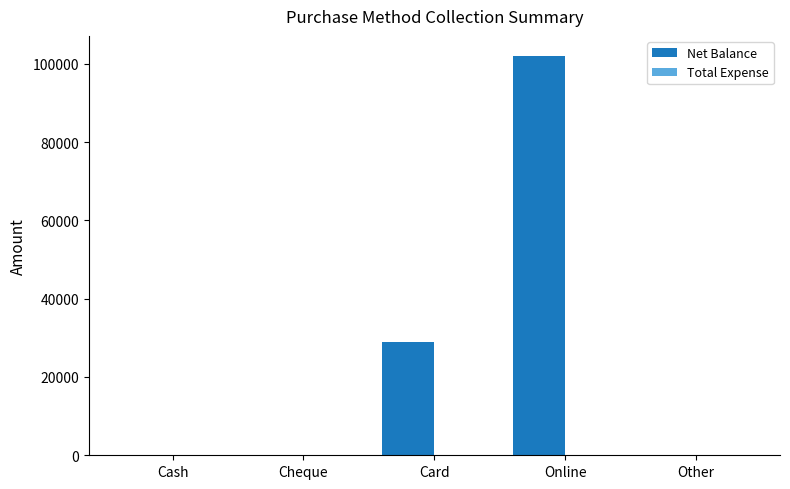

What is the sum of all values?

131000